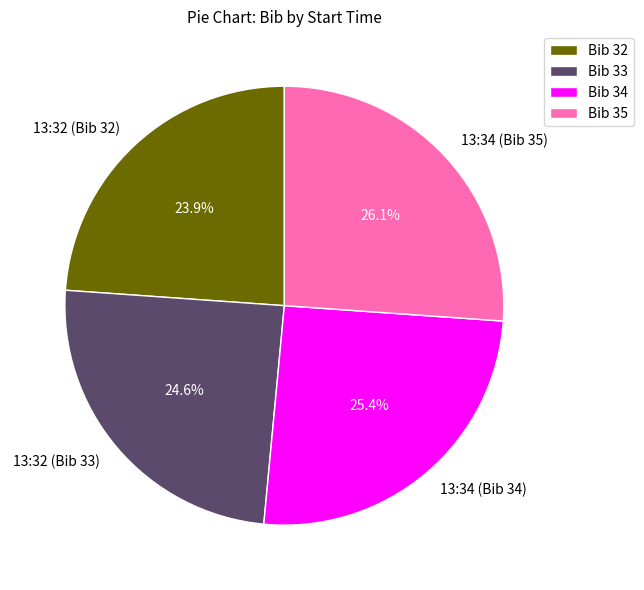

Does any single category account for the majority?

No